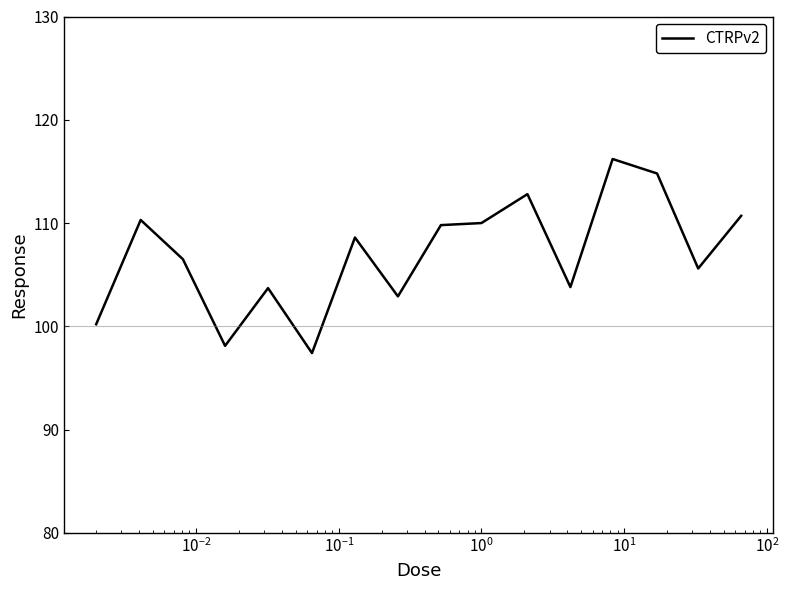

What is the difference between the maximum and minimum values?

18.8